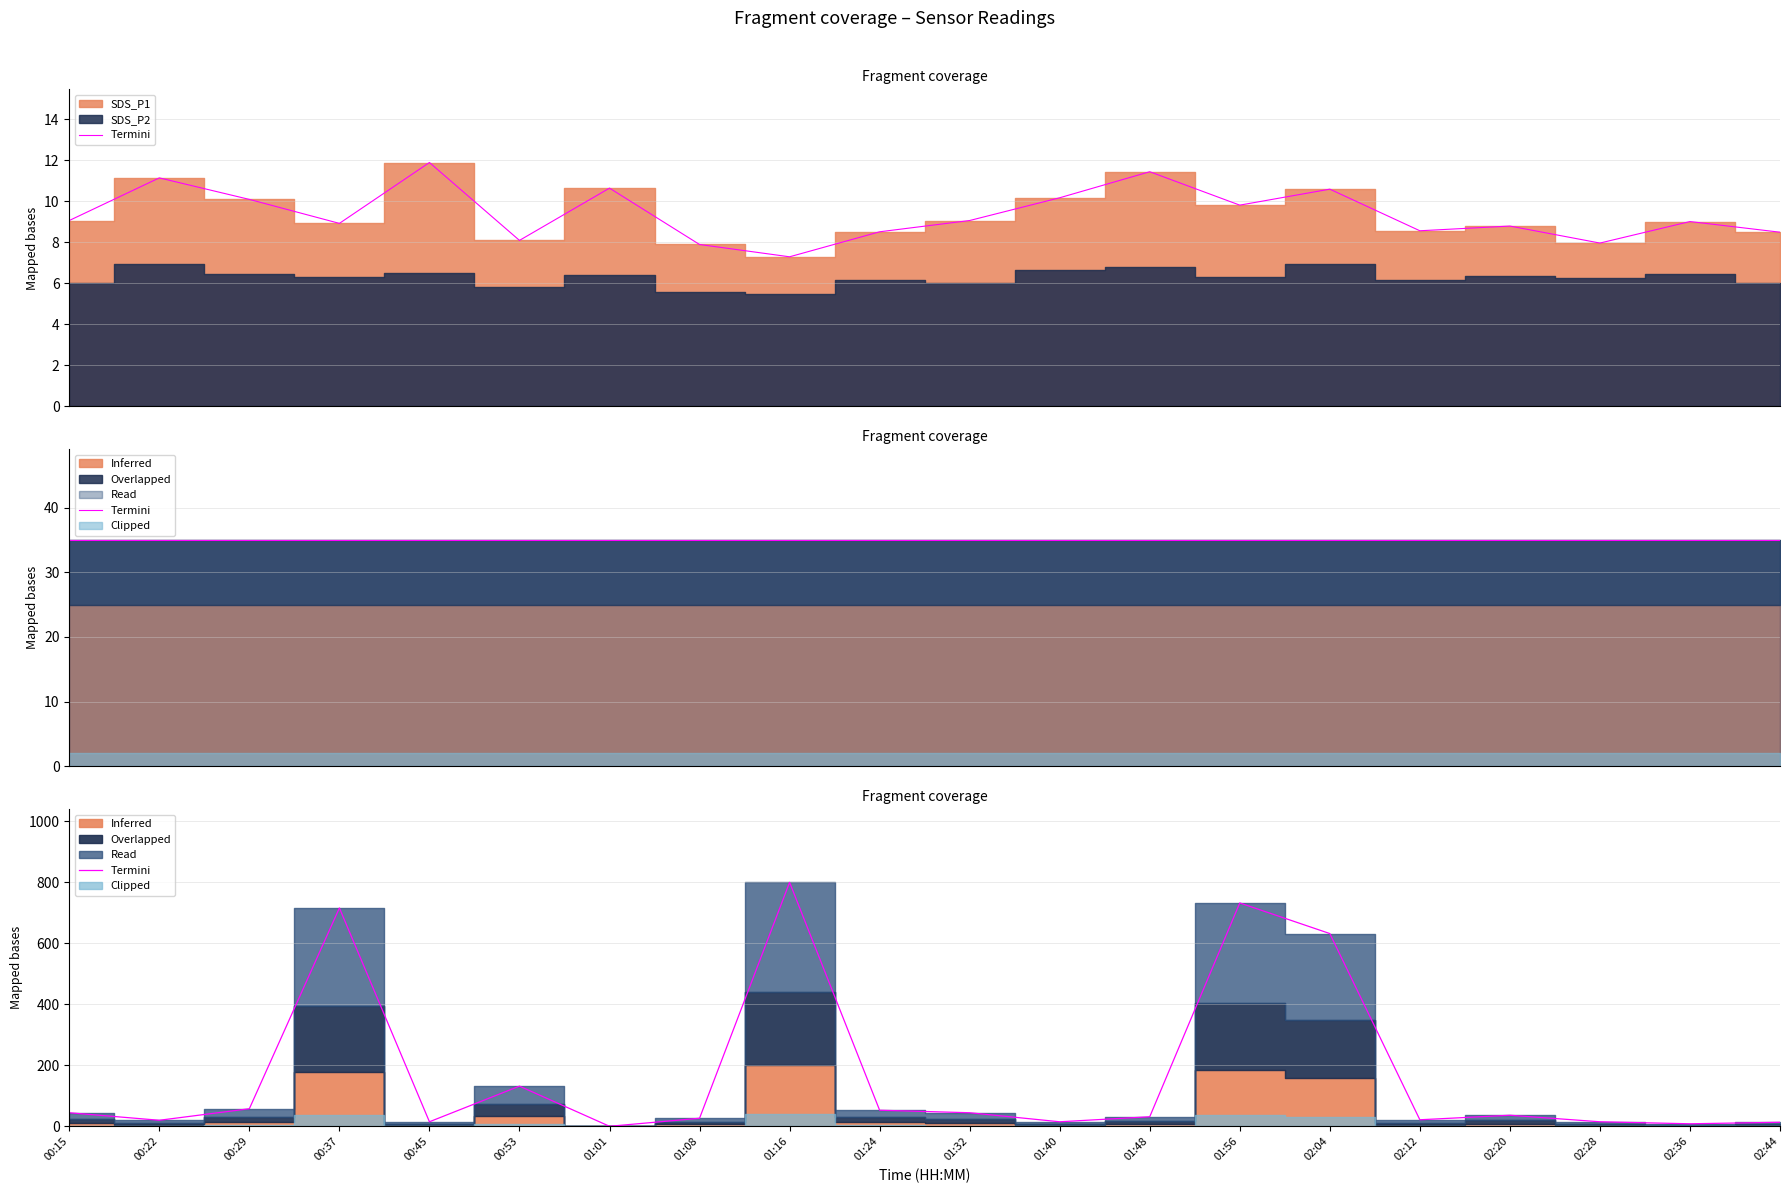

True or false: the data shows 26.3 at 01:08.

True